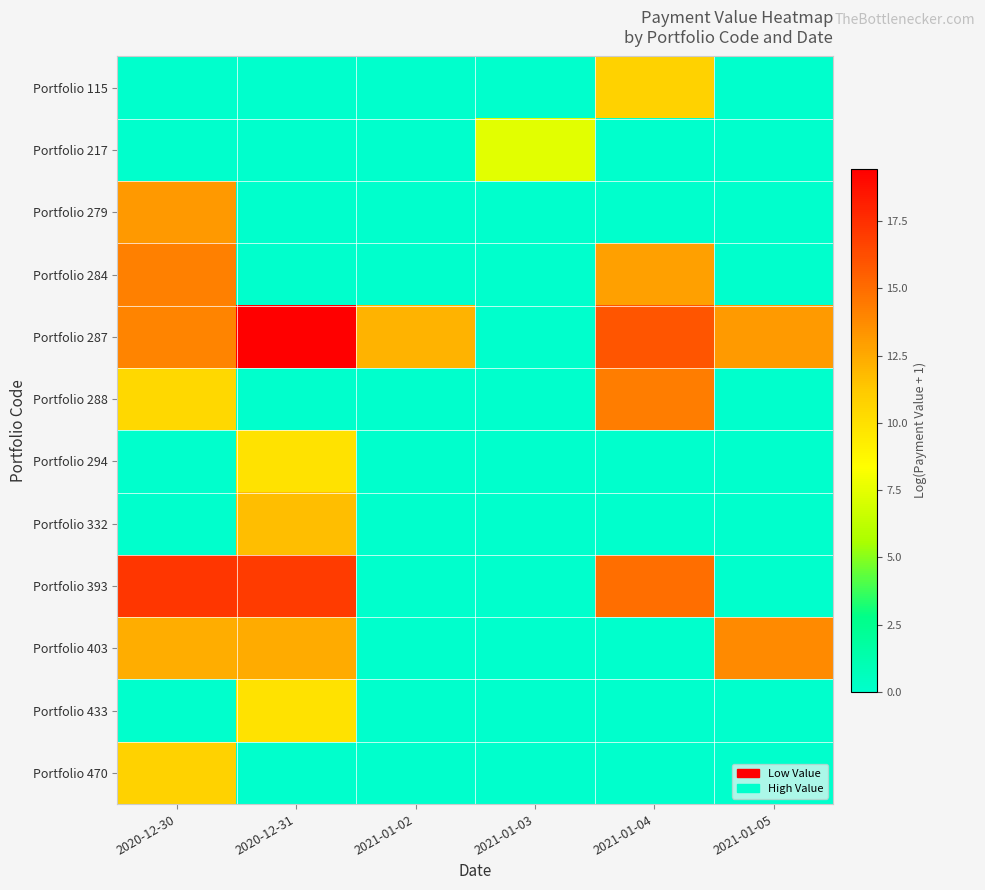

What is the spread (max minus min) of values at 2021-01-03?

7.4